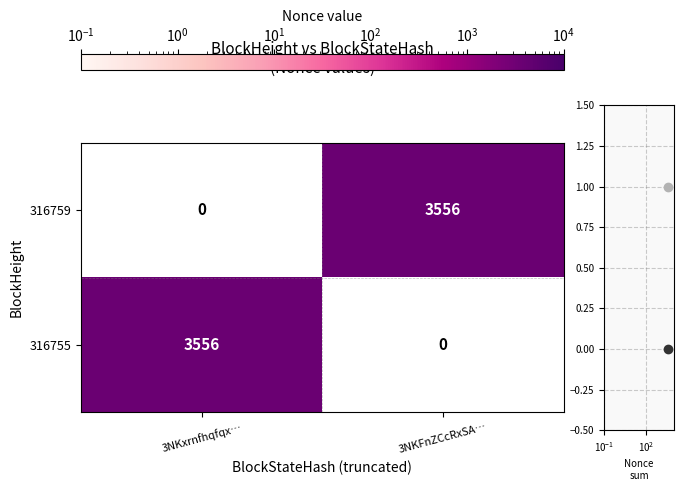

Which series has the widest spread of values?

316755